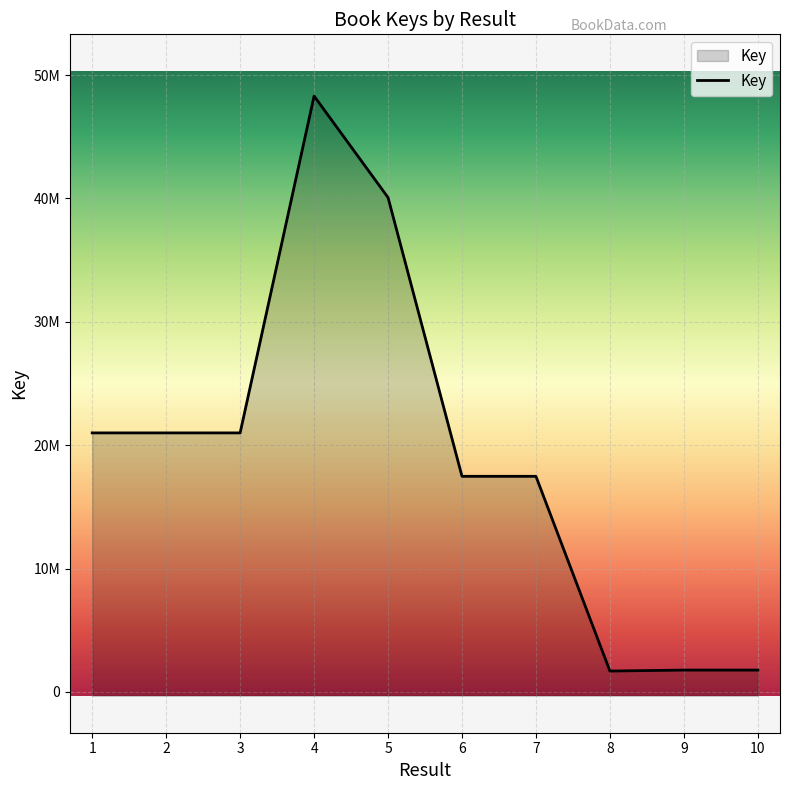

Rank the categories by value from lowest to highest.

8, 10, 9, 7, 6, 3, 1, 2, 5, 4